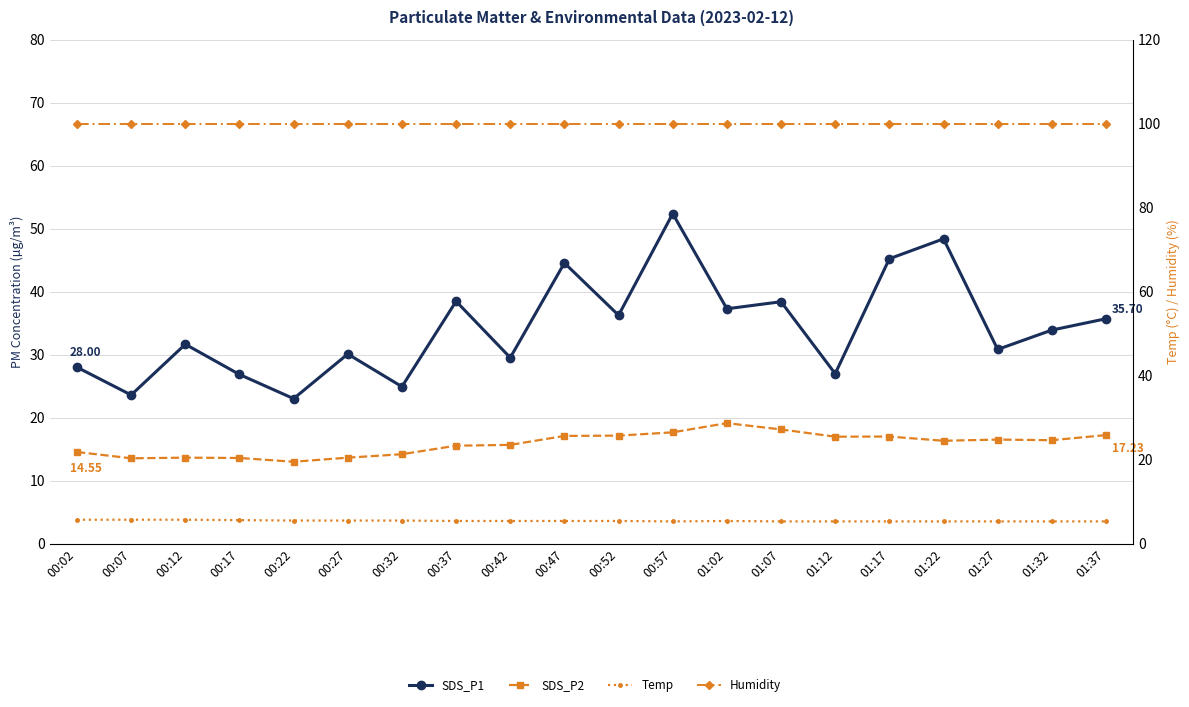

True or false: Humidity and Temp cross at least once.

False